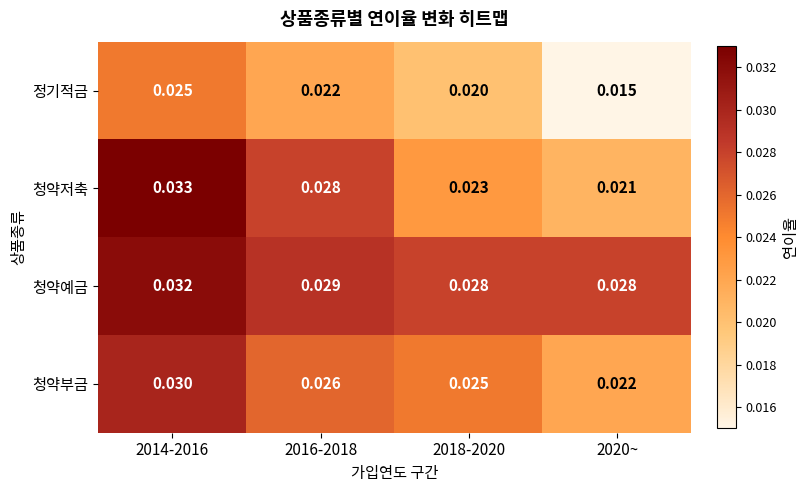

Which series has the largest total across all categories?

청약예금